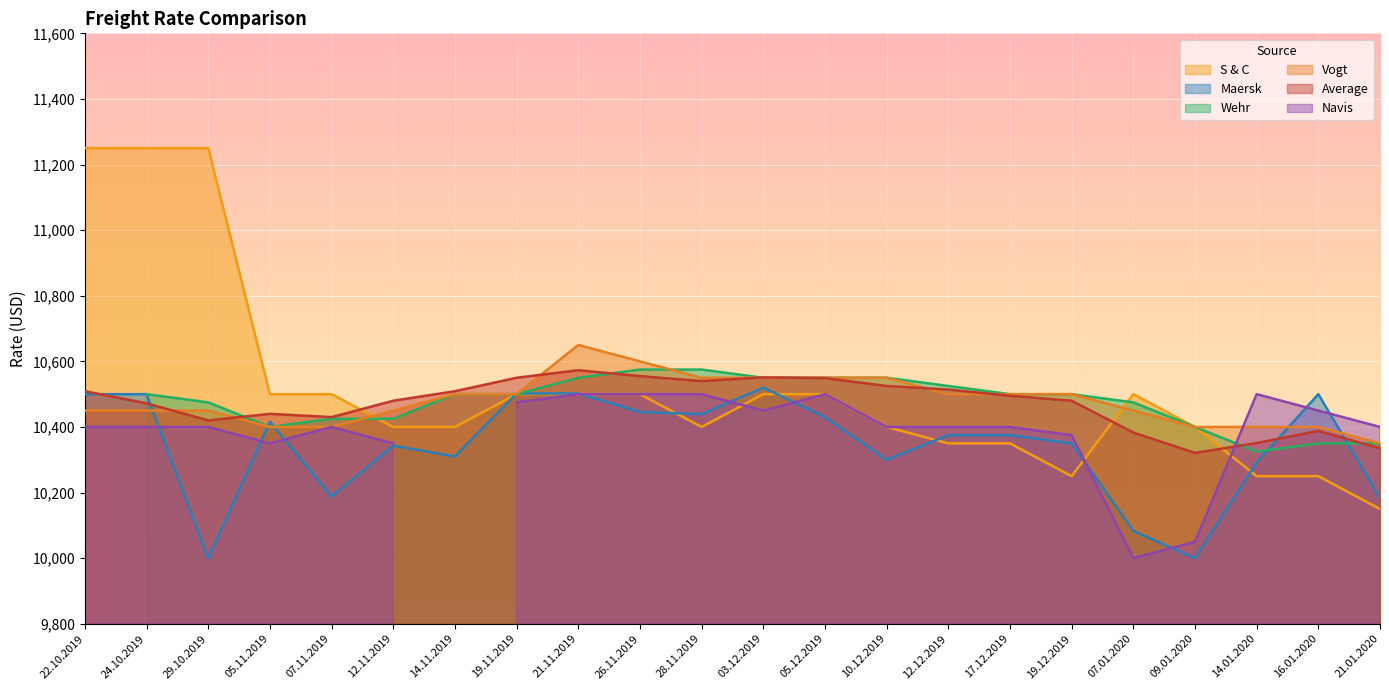

Which series has the largest range (max minus min)?

S & C